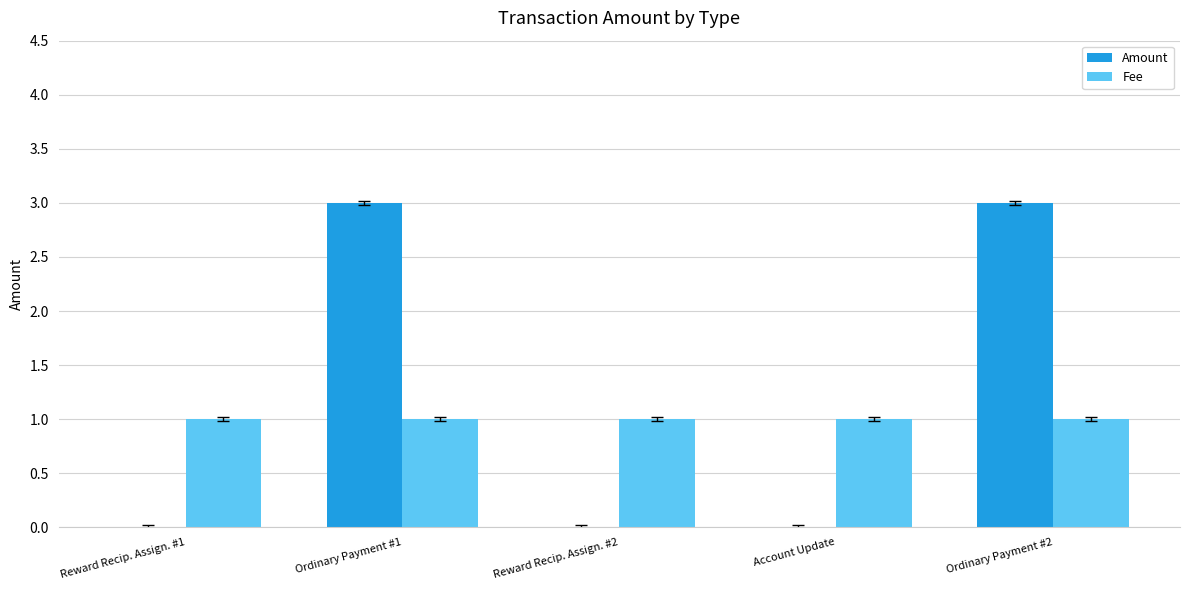

Is the value of Fee at Ordinary Payment #2 greater than the value of Amount at Reward Recip. Assign. #2?

Yes